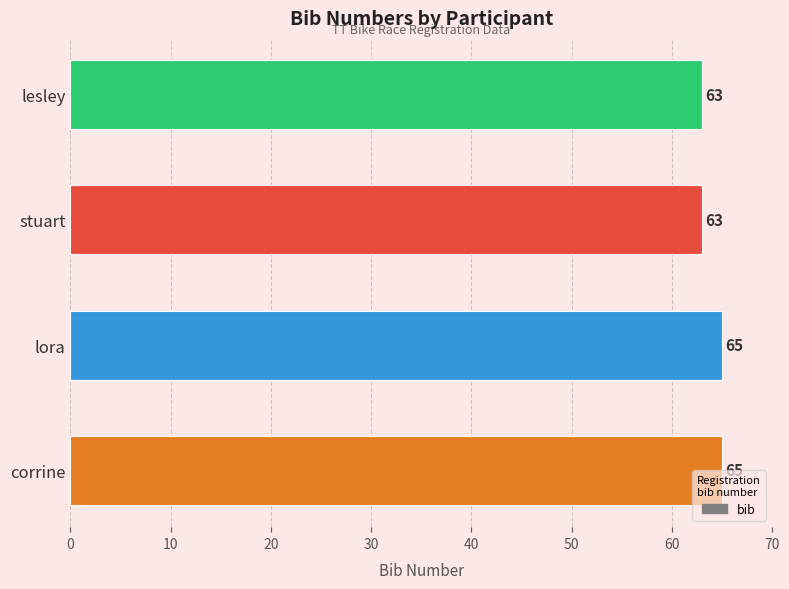

Between stuart and lora, which is larger?

lora